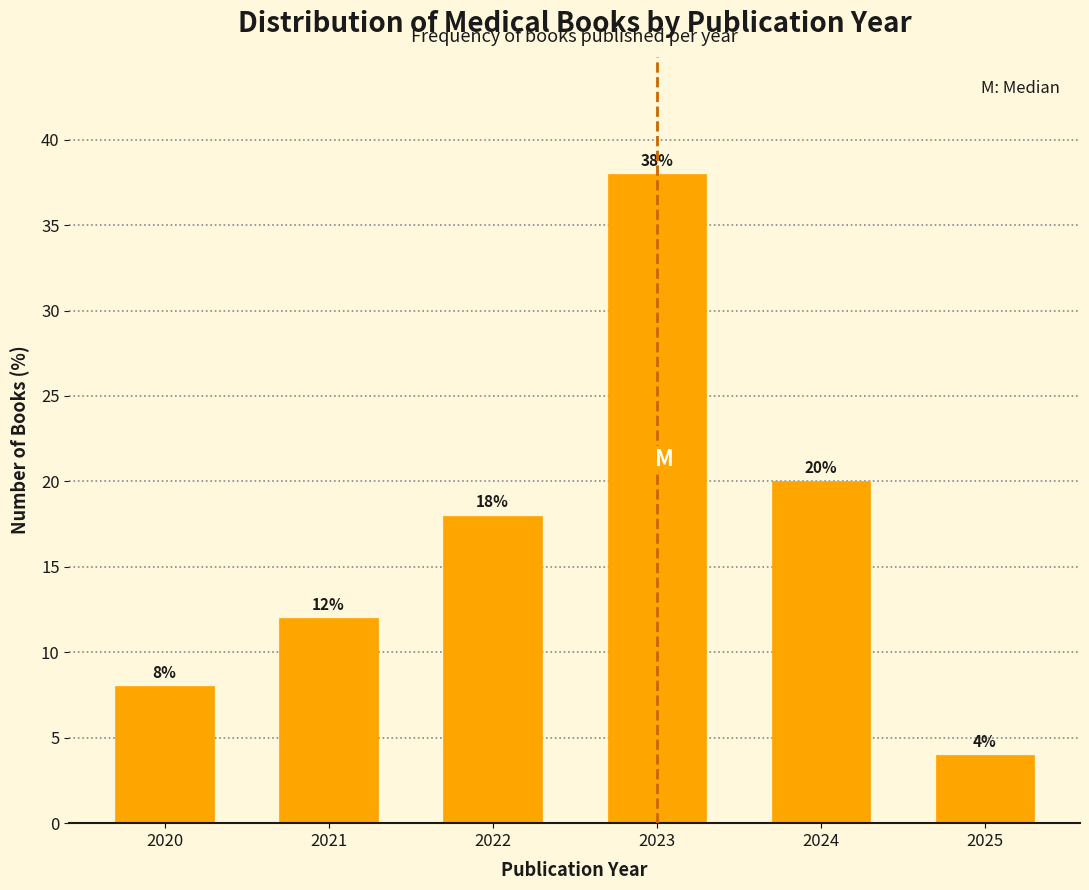

Reading left to right, list all the values displayed in this chart.

2020=8	2021=12	2022=18	2023=38	2024=20	2025=4